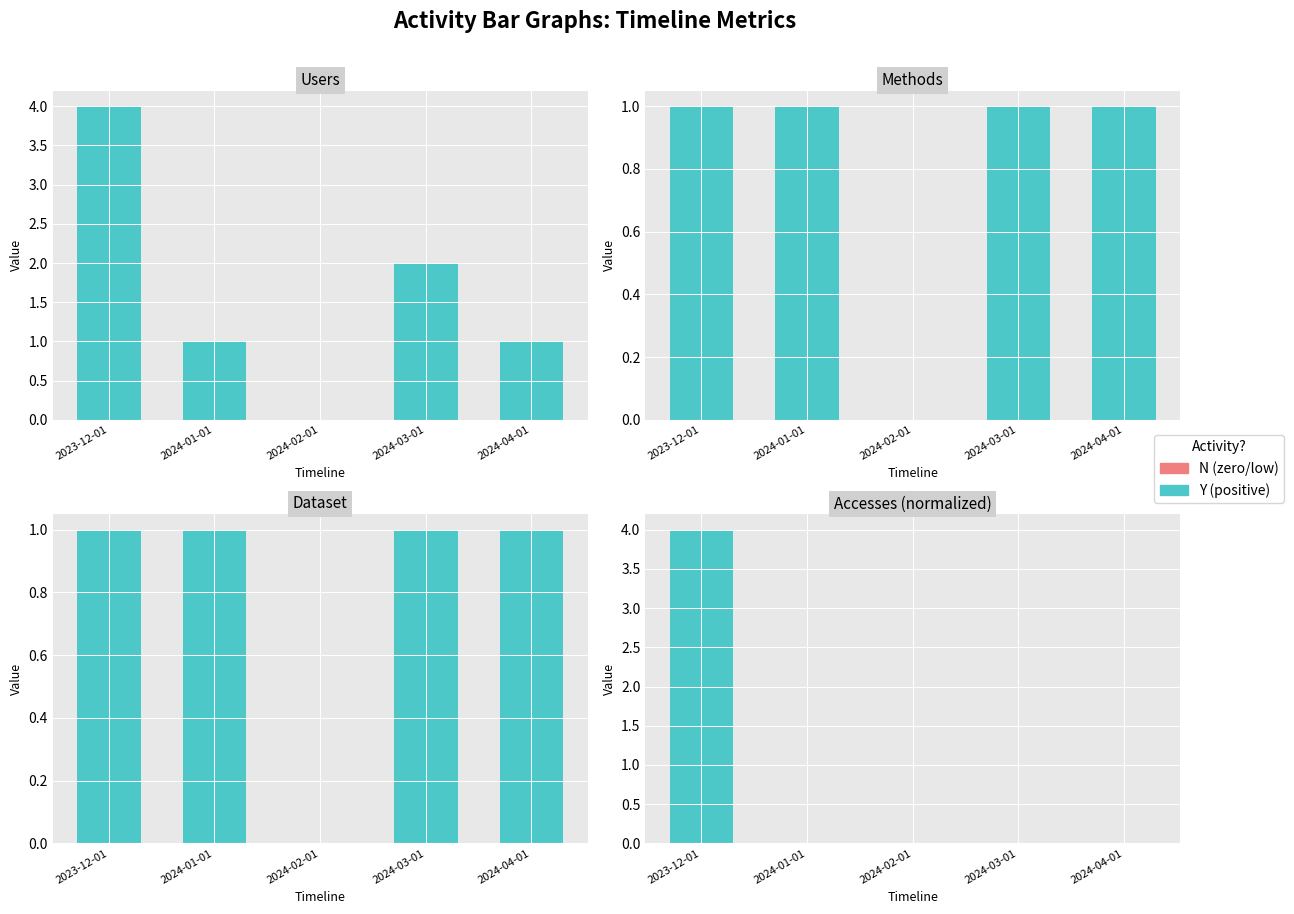

At which category does the chart reach its peak across all series?

2023-12-01